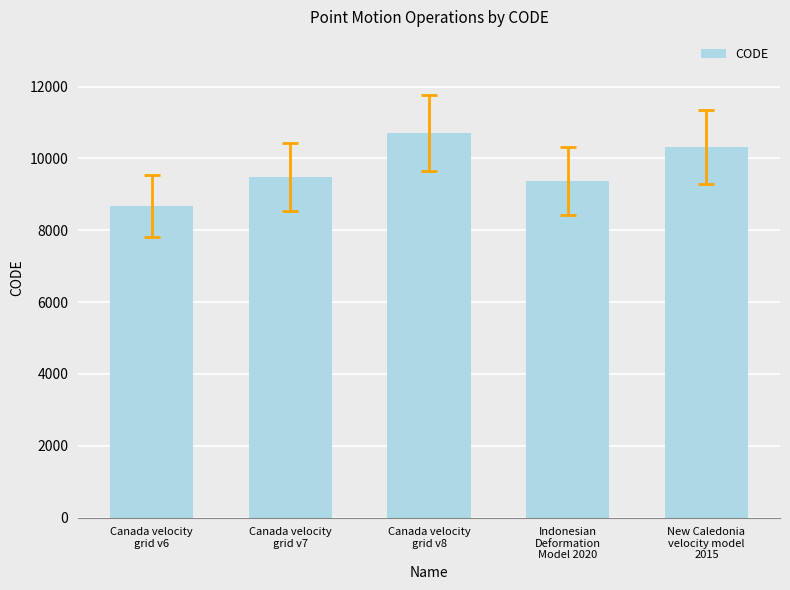

What is the sum of the values at Indonesian
Deformation
Model 2020 and Canada velocity
grid v7?

18858